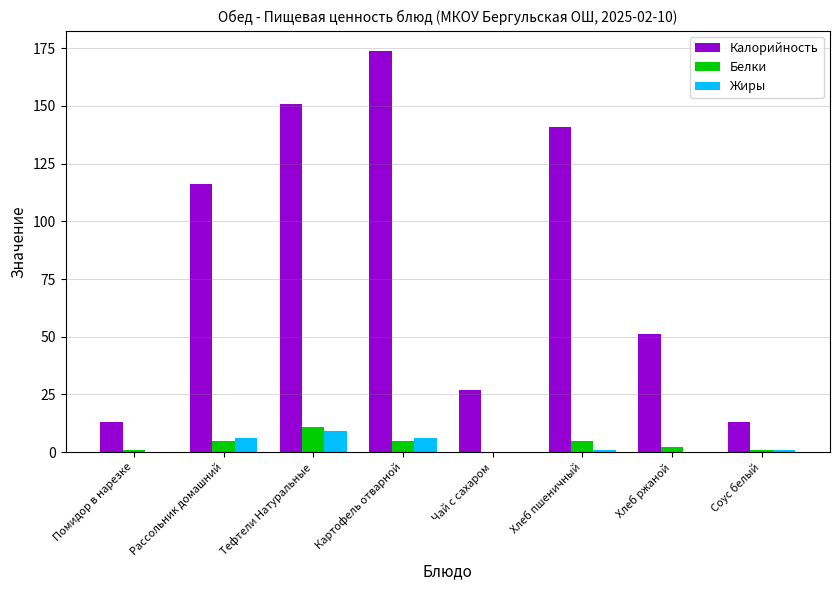

Where is Калорийность nearest to the value 93?

Рассольник домашний